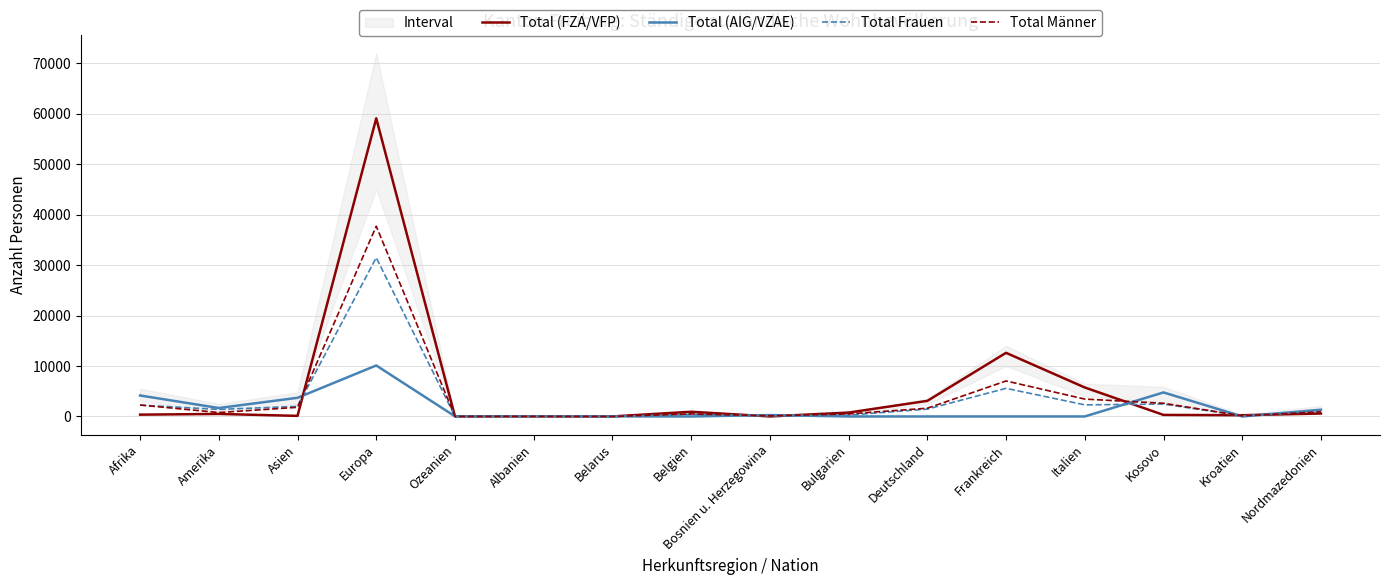

Rank the series at Albanien from lowest to highest value.

Total (FZA/VFP), Total Männer, Total Frauen, Total (AIG/VZAE)